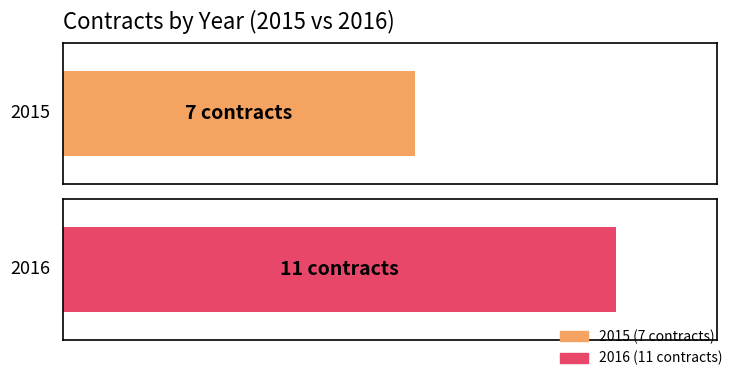

List the labels in order of value, smallest first.

2015, 2016